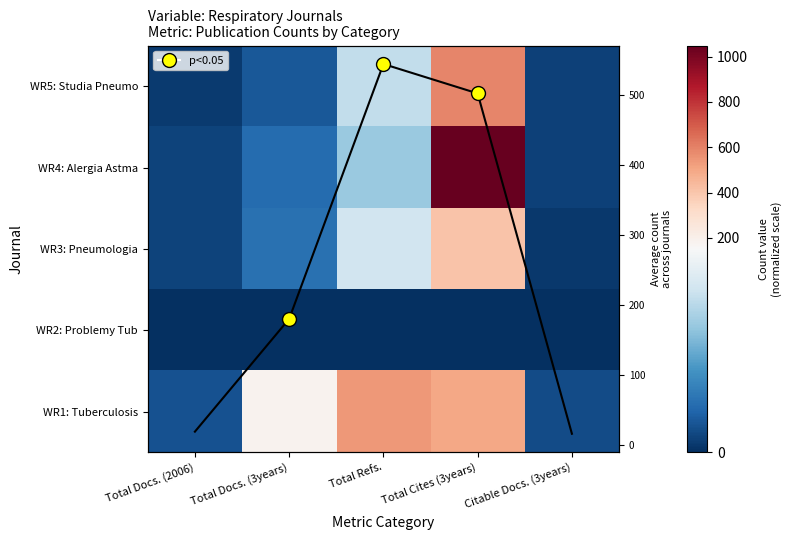

What is the total value across all series at Total Docs. (2006)?

47